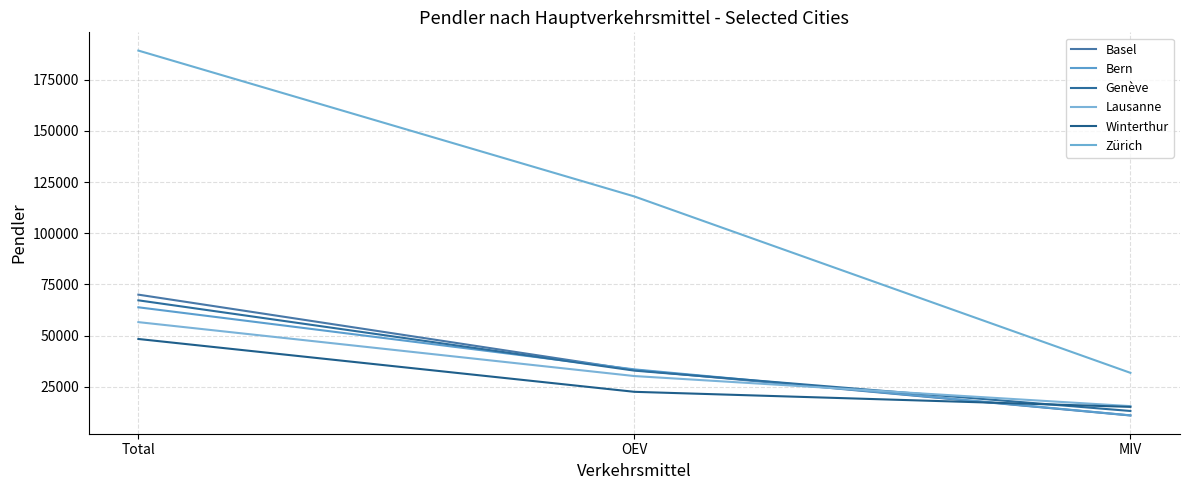

Reading right to left, what are all the values shown in this chart?

Basel: 11020.9	33231.5	70040.6
Bern: 11080.4	33541.4	63861.9
Genève: 13219.2	32928.8	67269.0
Lausanne: 15590.8	30277.8	56619.0
Winterthur: 15223.3	22578.4	48384.1
Zürich: 31850.1	118006.1	189262.4